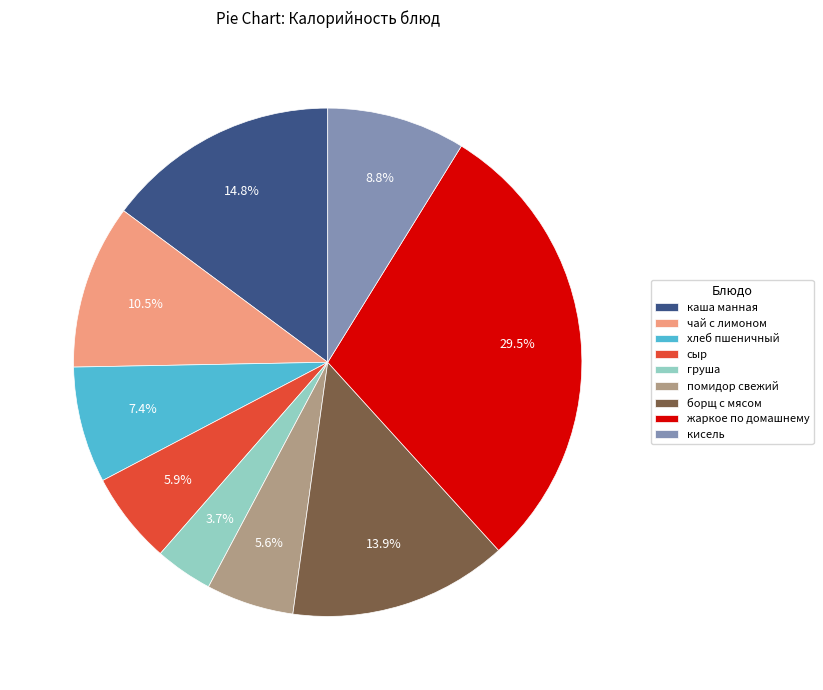

Count the number of slices in the pie.

9